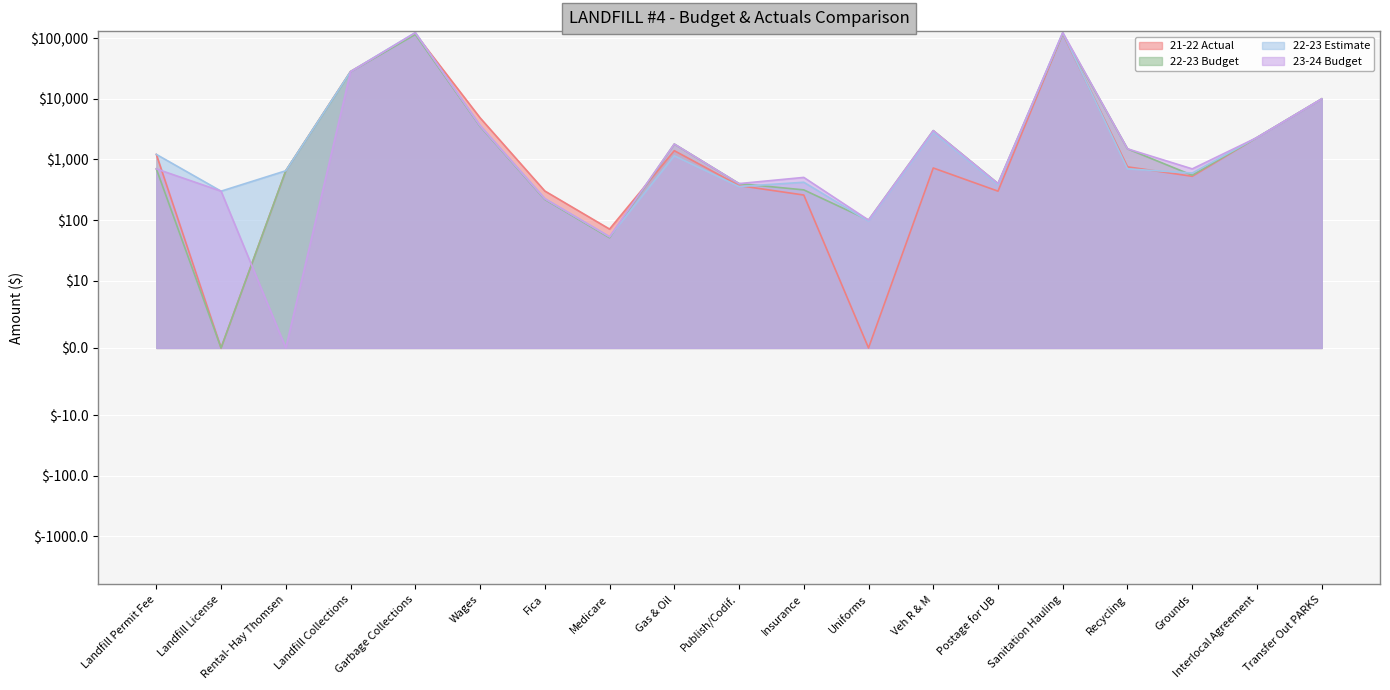

Between Insurance and Transfer Out PARKS, which series saw the biggest shift?

21-22 Actual